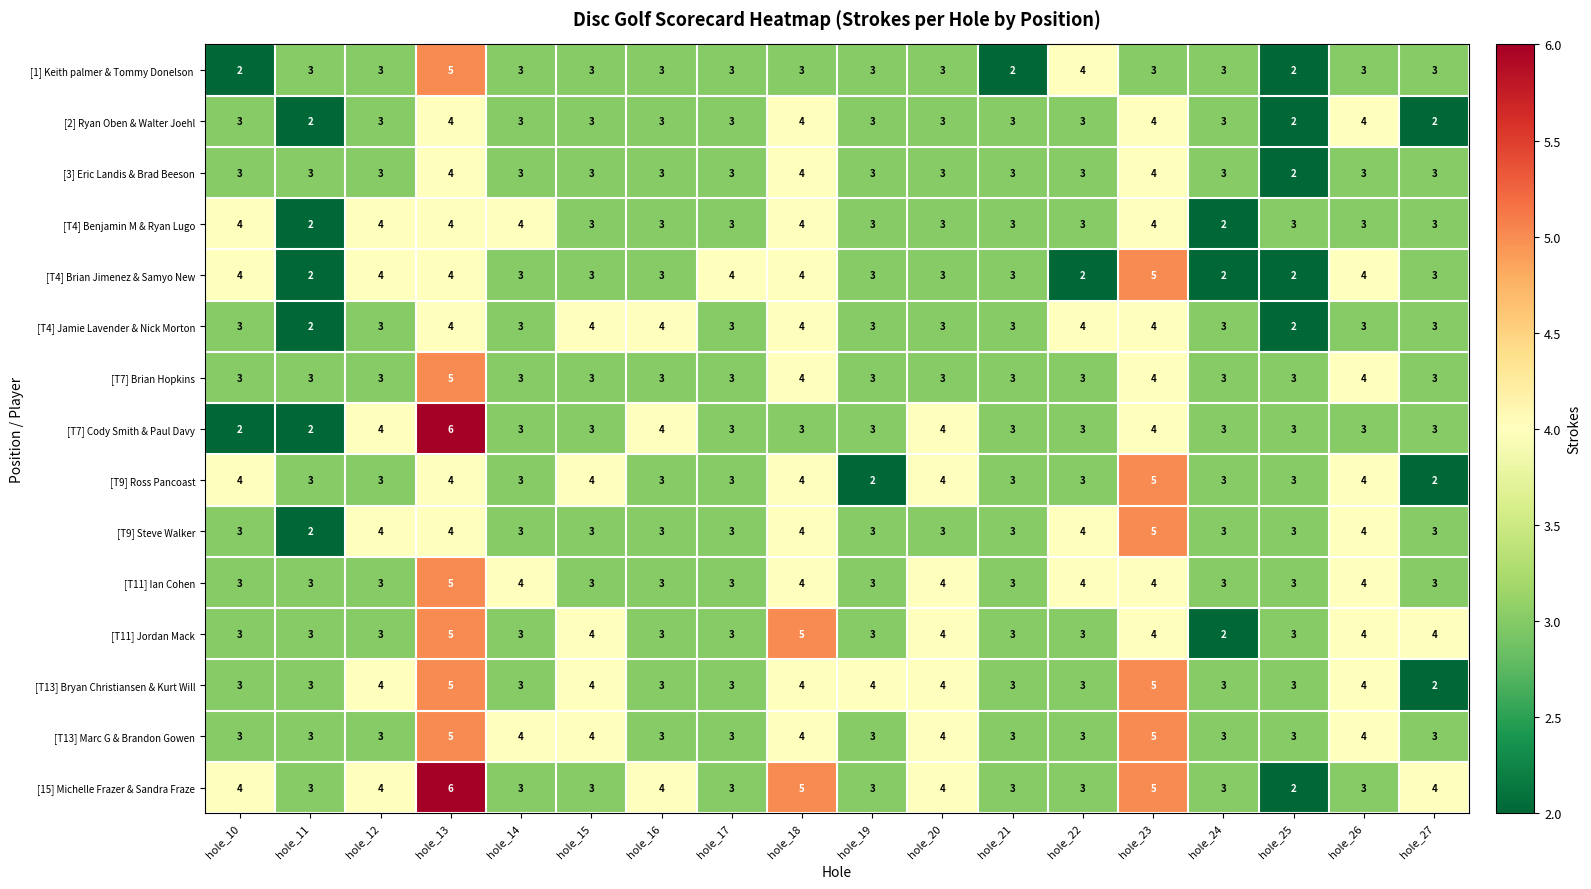

What is the difference between the highest and lowest values at hole_25?

1